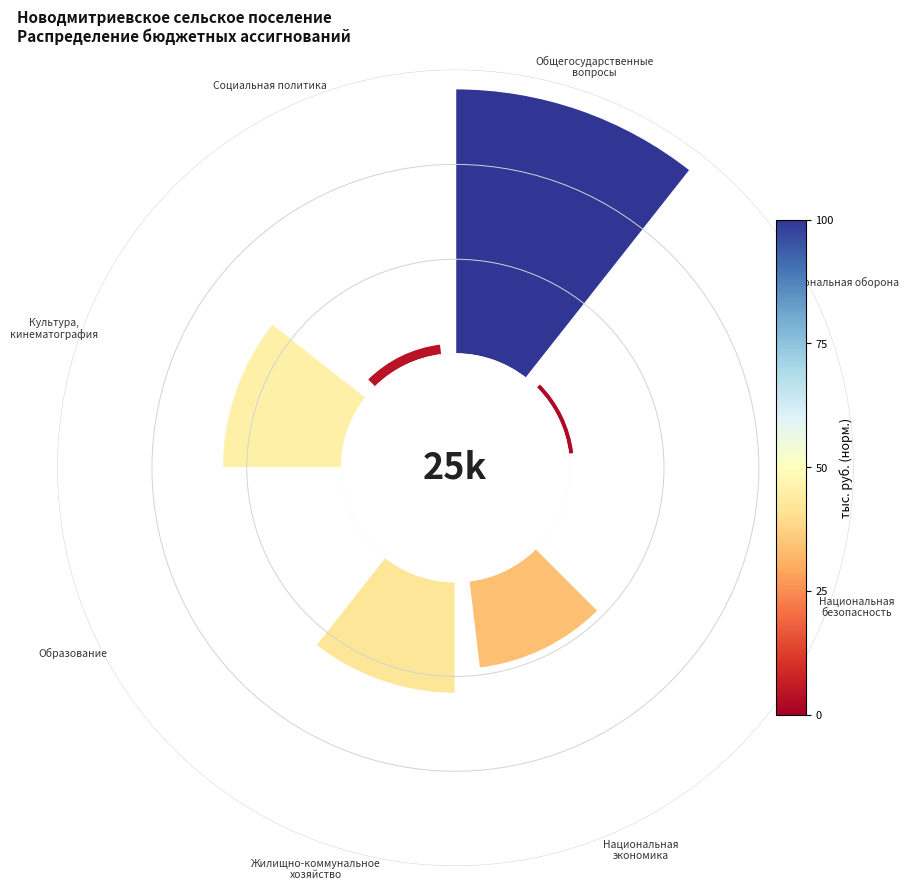

Is 0 the majority of the pie?

No